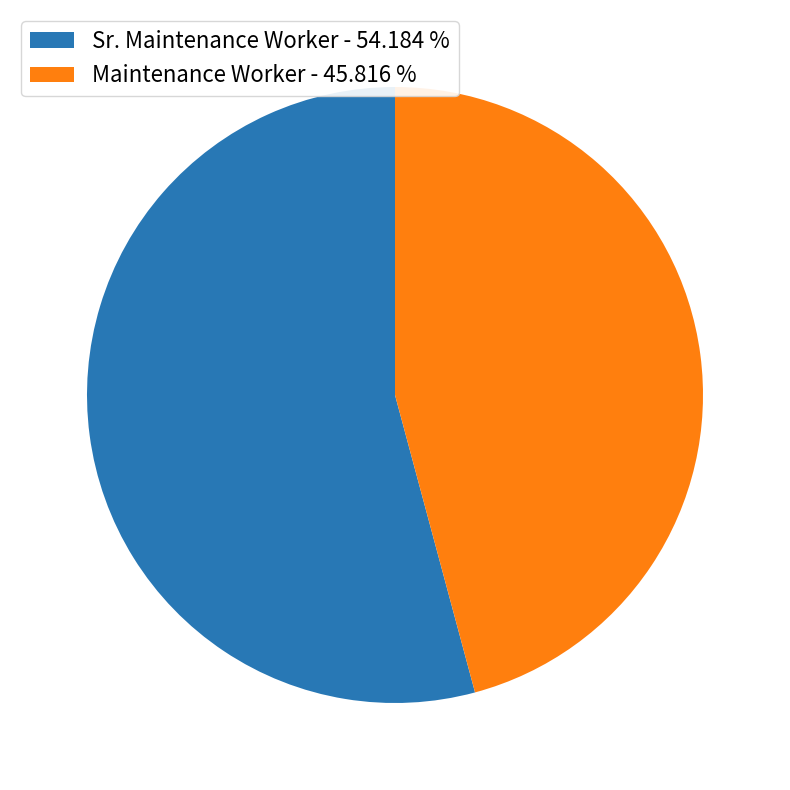

Approximately how many times larger is the value at Sr. Maintenance Worker - 54.184 % compared to Maintenance Worker - 45.816 %?

1.2